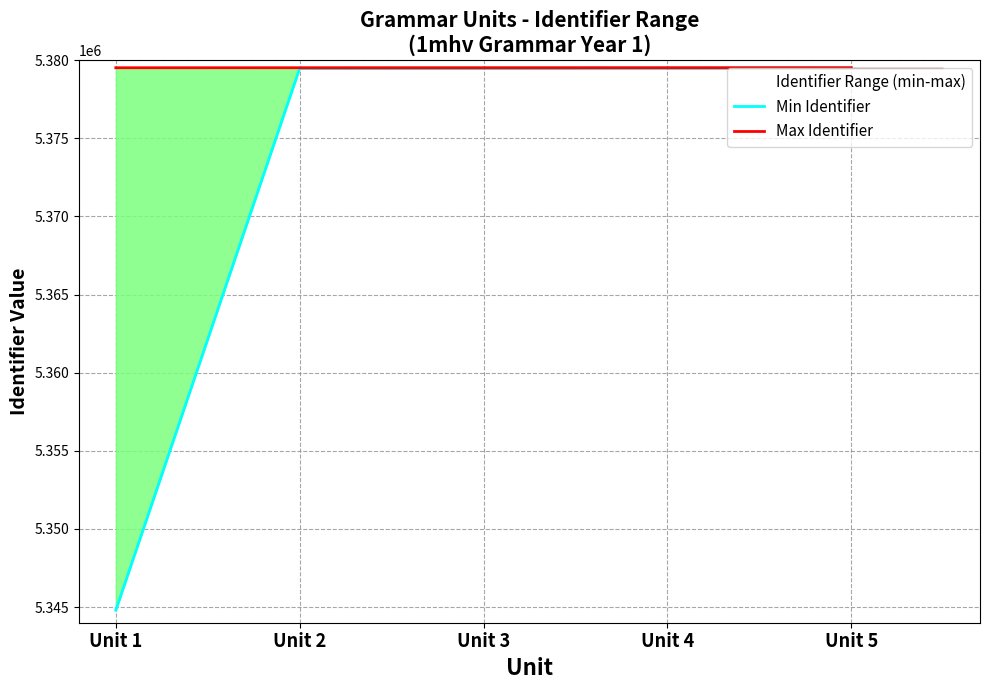

How many values in the Min Identifier series exceed 5379489?

2